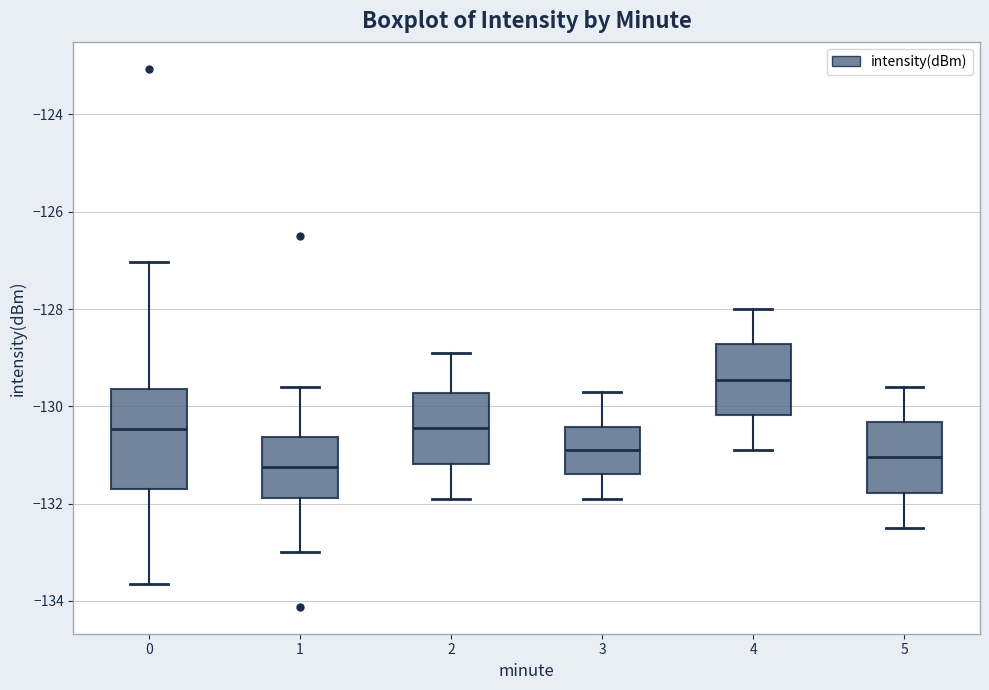

Which box is the tallest, from its lower edge to its upper edge?

0